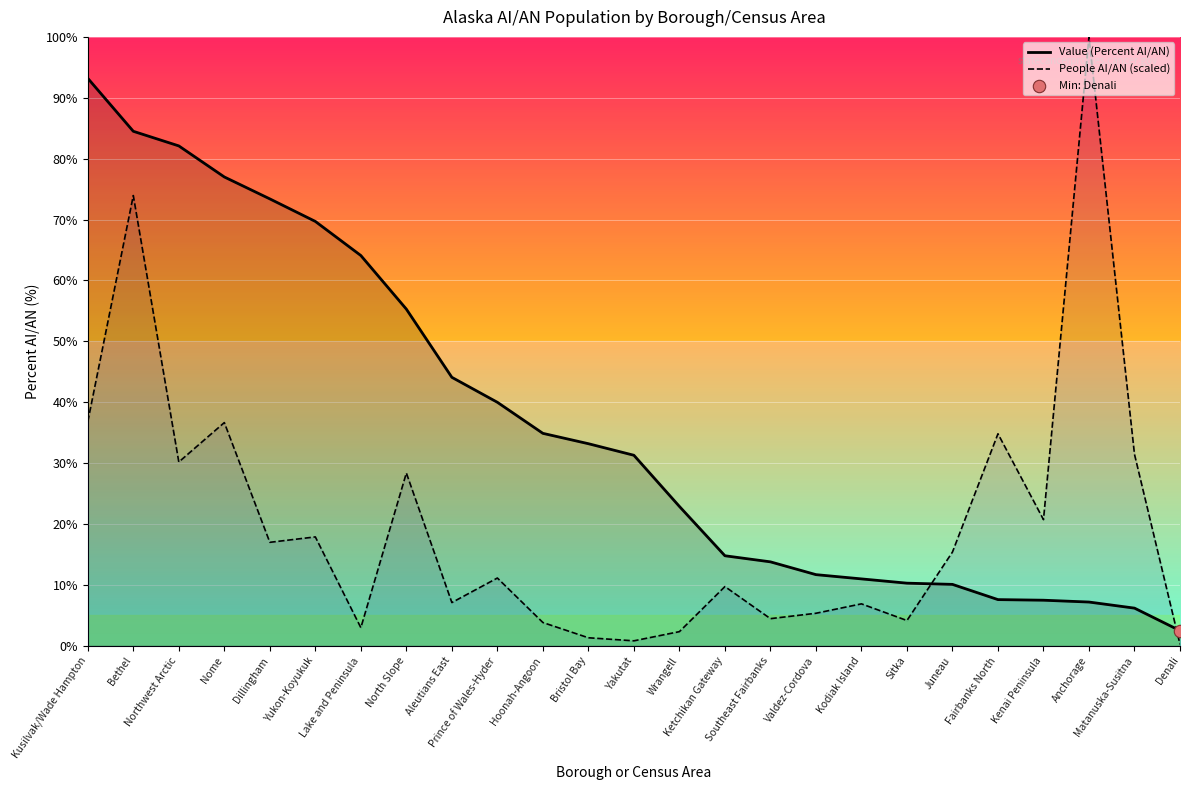

What is the total value across all series at Yukon-Koyukuk?

87.6